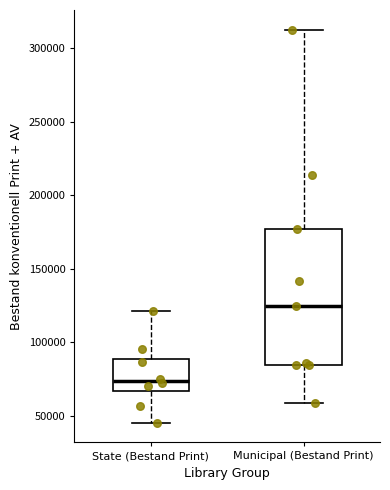

Where is the lower edge of the box for State (Bestand Print) on the y-axis? The values are not printed on the chart, so give them approximately, as read against the axis.

65000